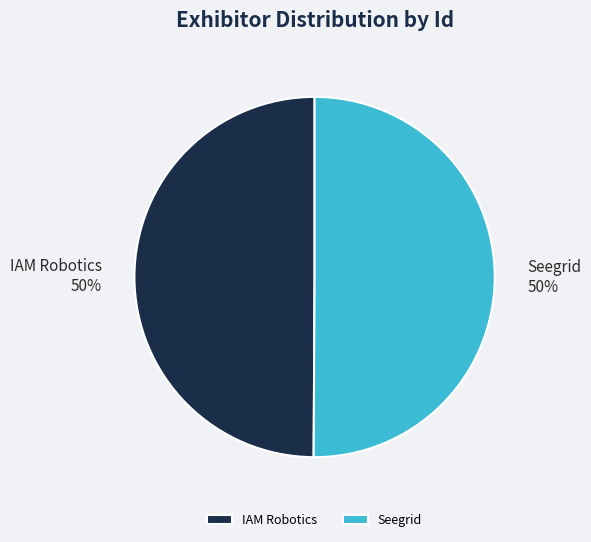

What is the ratio of the value at IAM Robotics to the value at Seegrid?

1.0